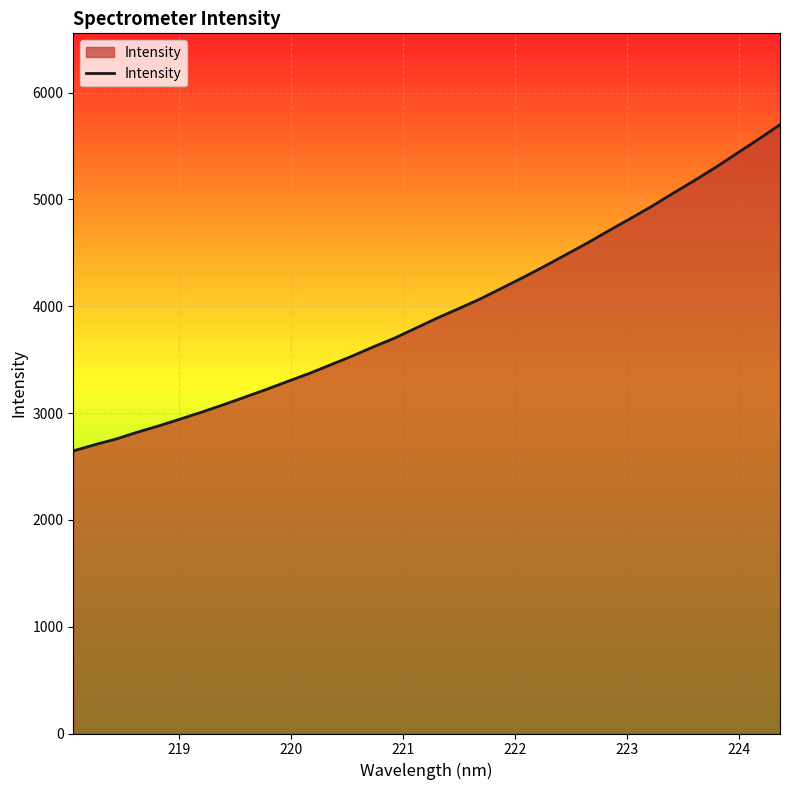

What is the smallest value displayed?

2645.6